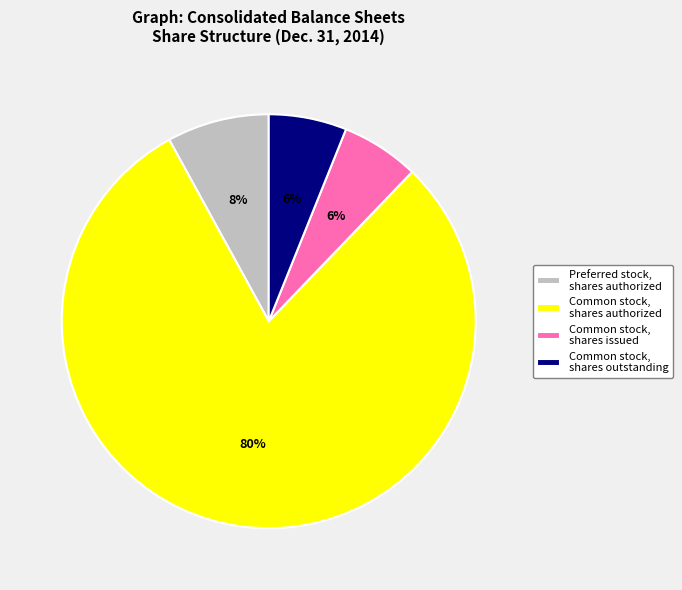

Which category has the biggest portion of the pie?

Common stock, shares authorized